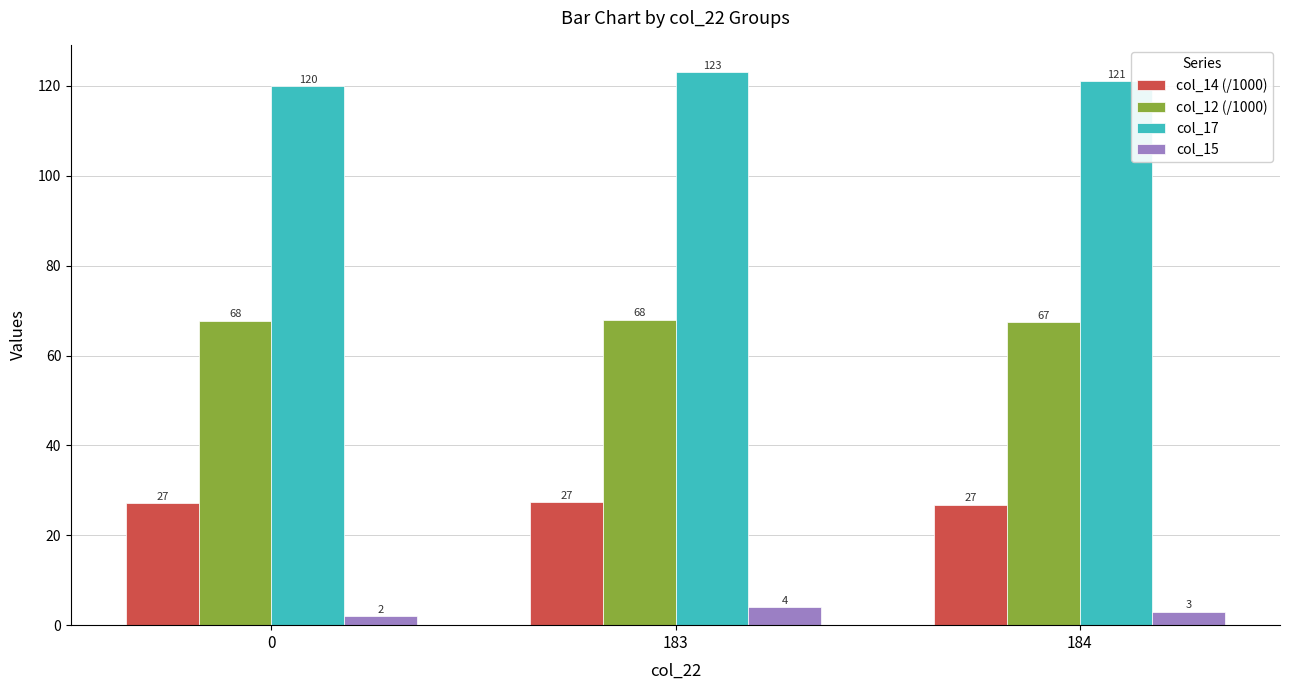

What is the average value of the col_15 series?

3.0